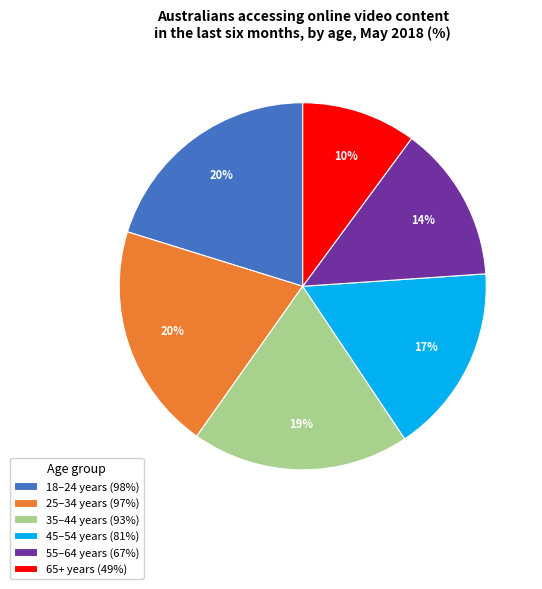

True or false: 18–24 years accounts for 20% of the total.

True